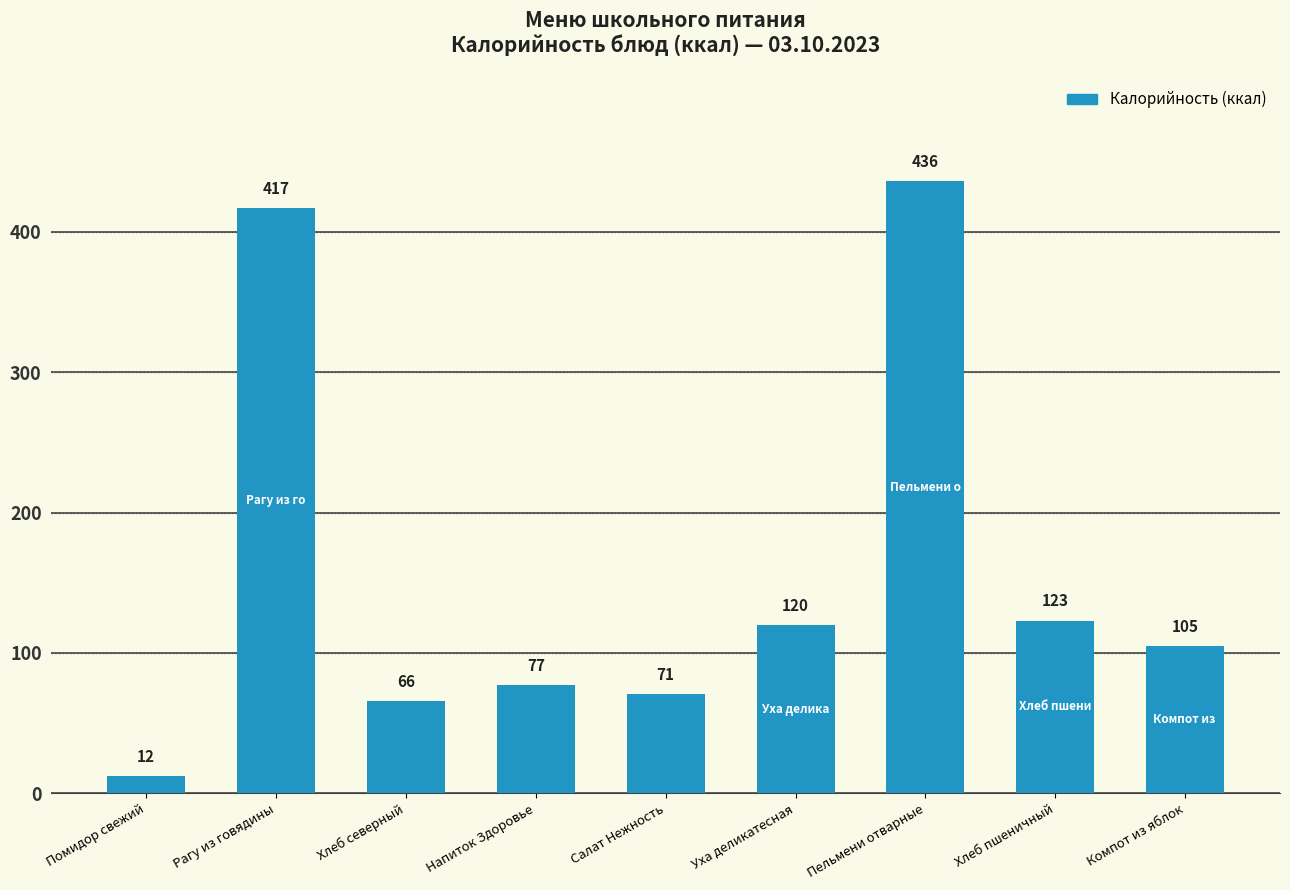

What position from the right is Компот из яблок?

1